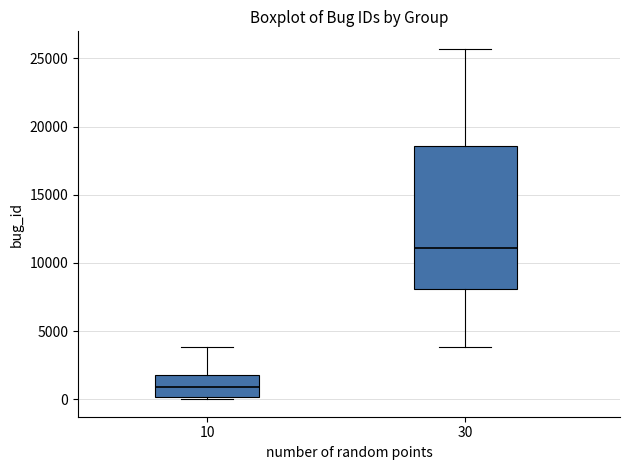

Comparing the boxes themselves (not the whiskers), which one is the tallest?

30